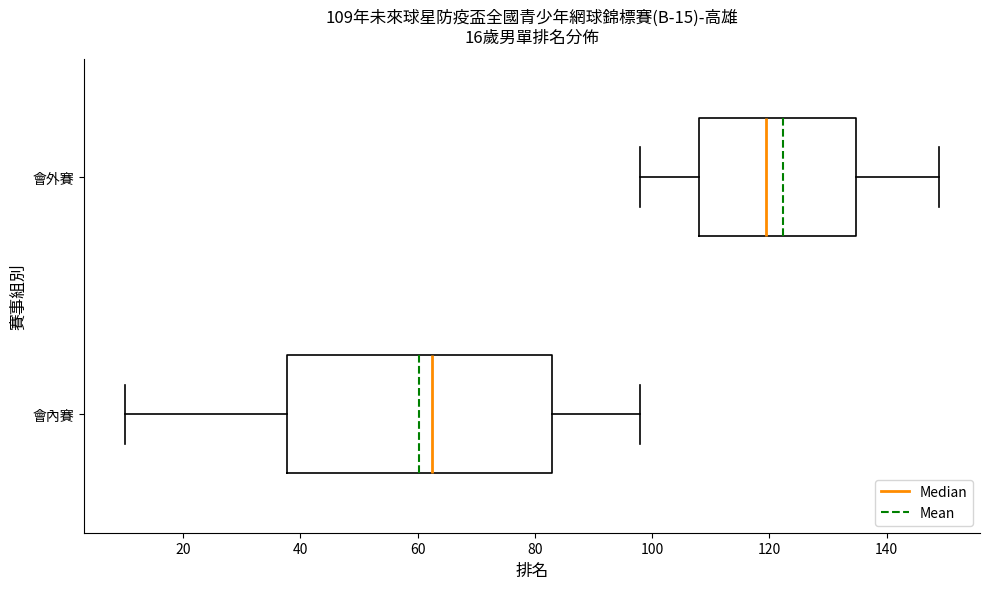

Comparing the boxes themselves (not the whiskers), which one is the widest?

會內賽